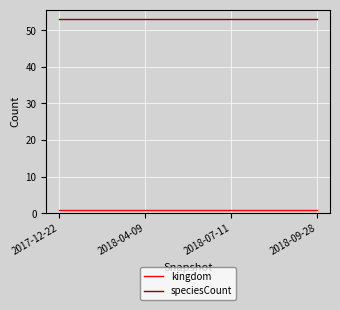

Rank the series by their average value, from lowest to highest.

kingdom, speciesCount